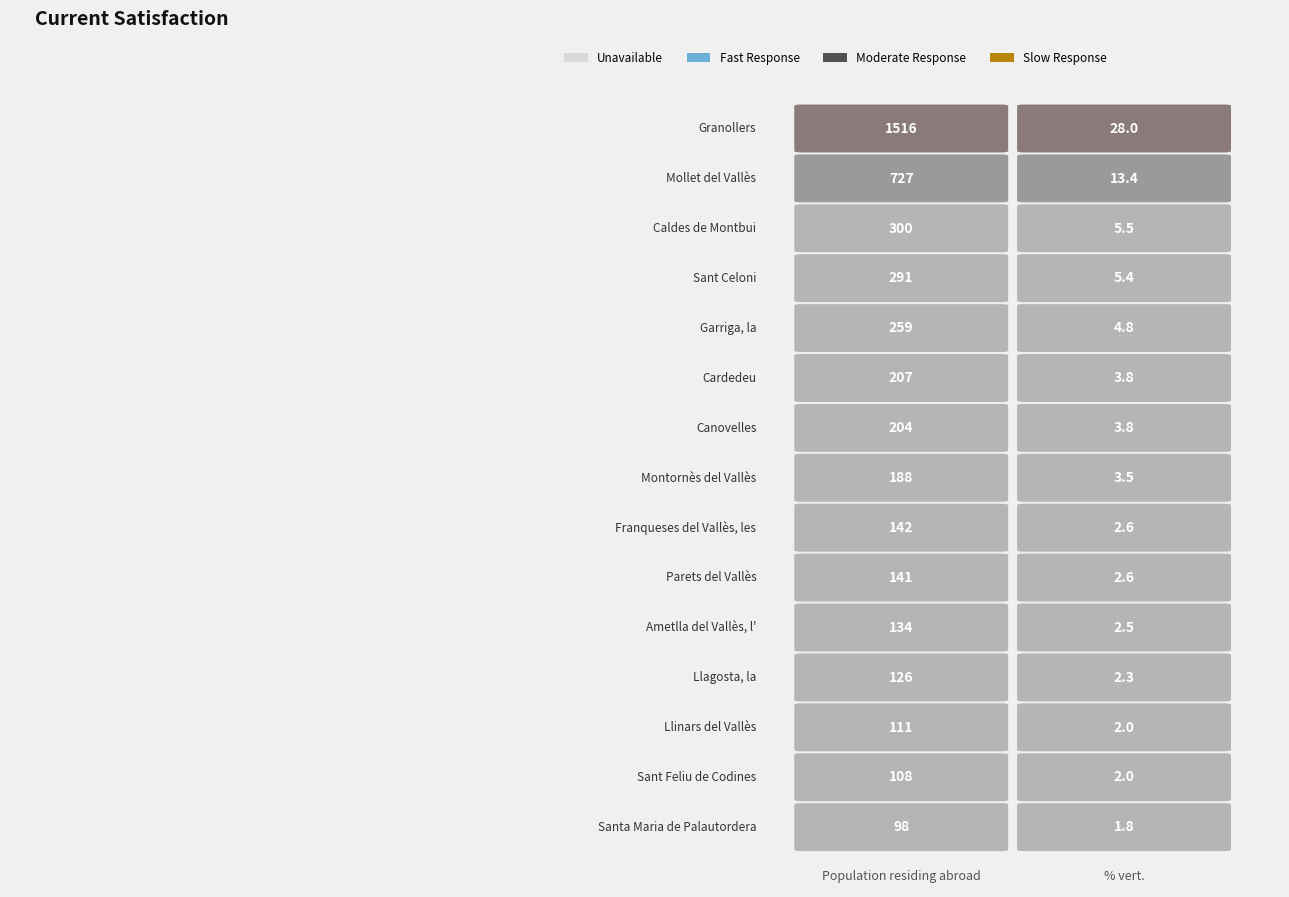

What is the average value of the Cardedeu series?

105.4